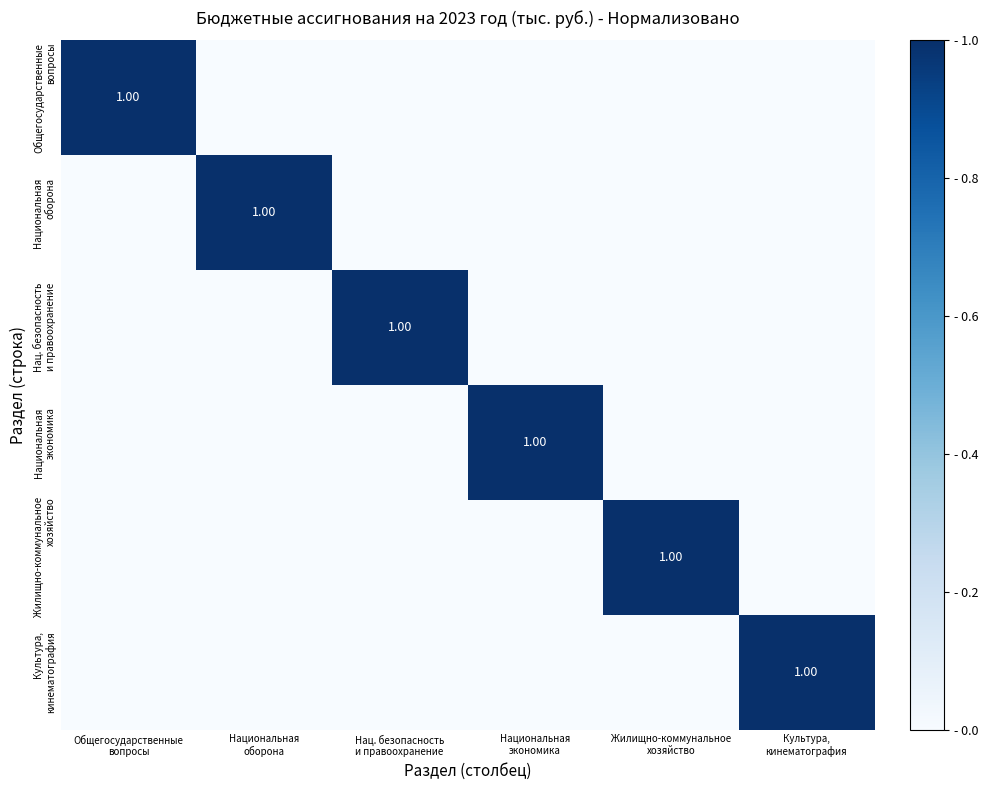

What is the highest value of the Общегосударственные вопросы series?

1